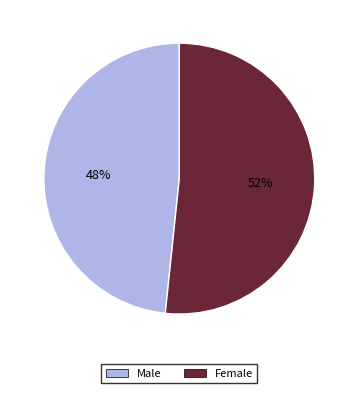

Count the number of slices in the pie.

2